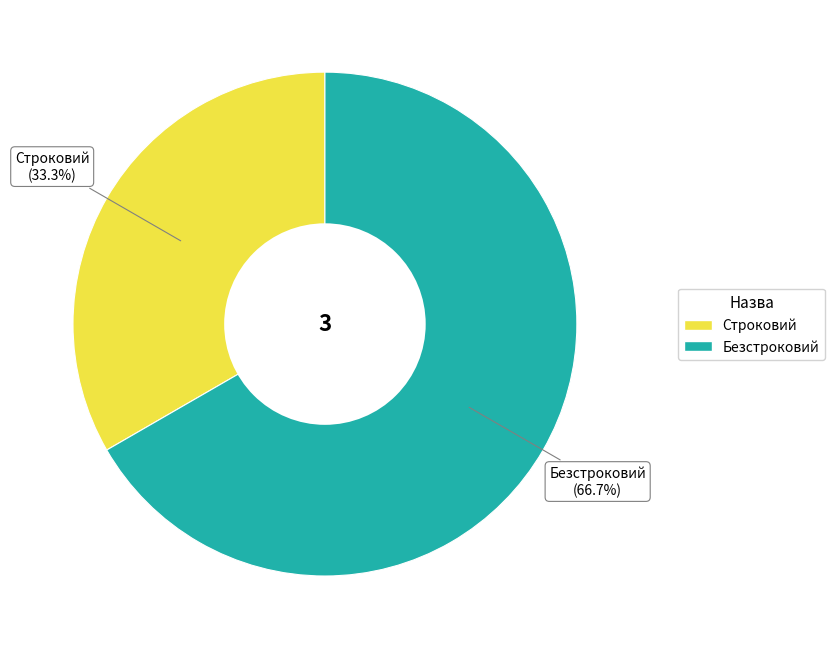

Is Безстроковий the majority of the pie?

Yes